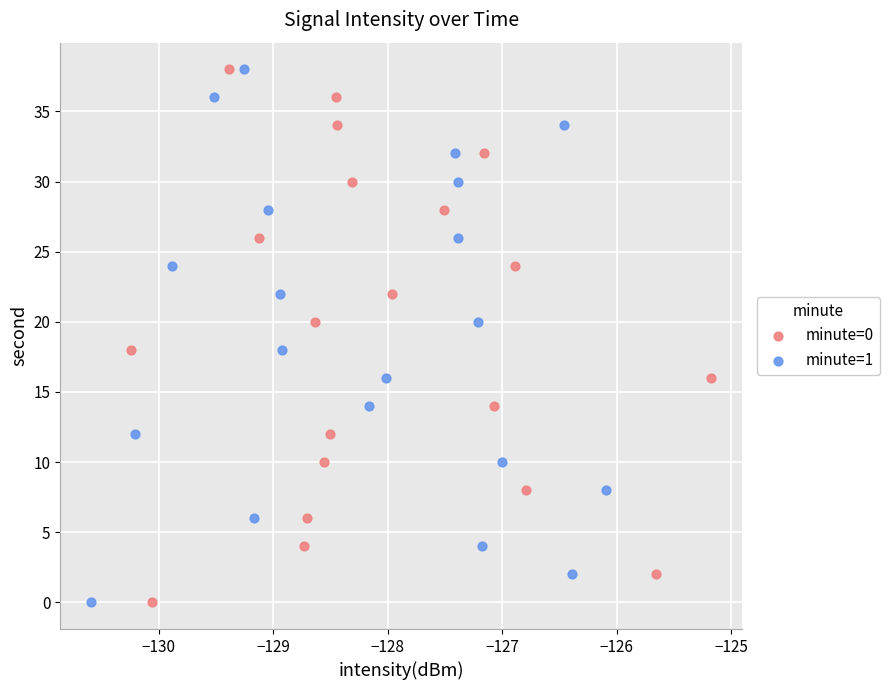

What are all the series names shown in the legend?

minute=0, minute=1